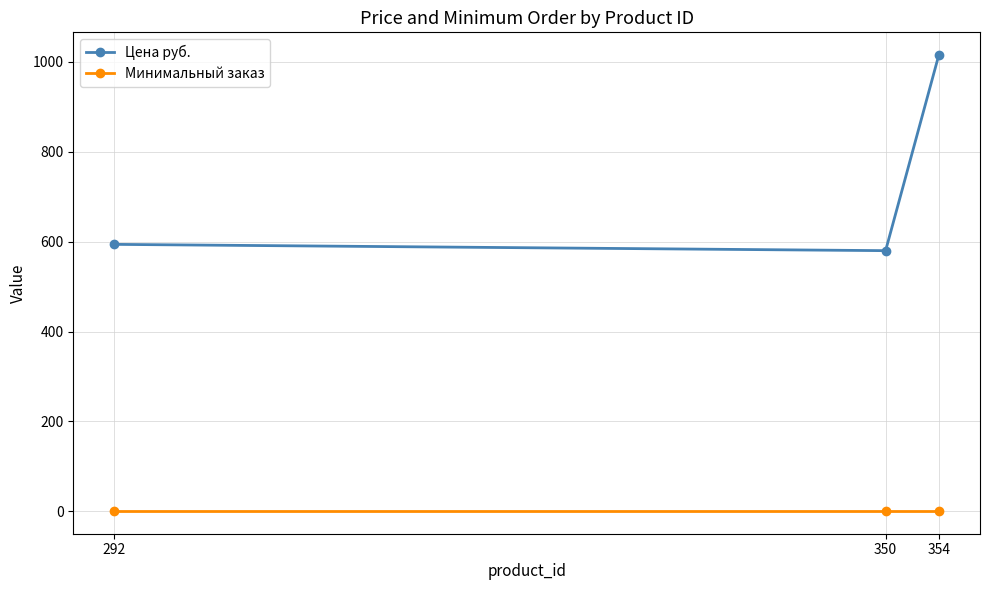

The value of Минимальный заказ at 292 is 1. True or false?

True